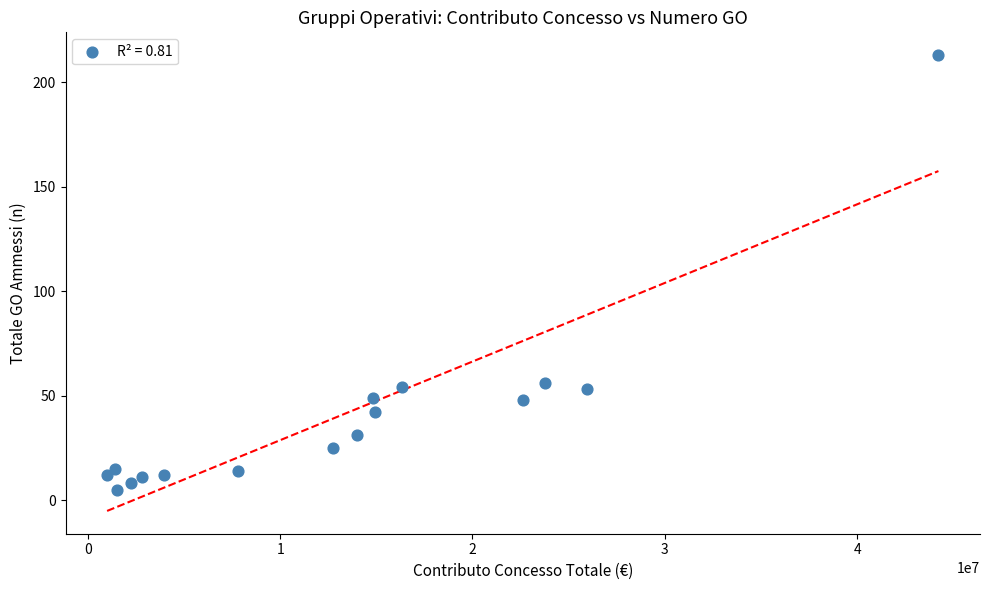

What is the range of Y values (max minus min)?

208